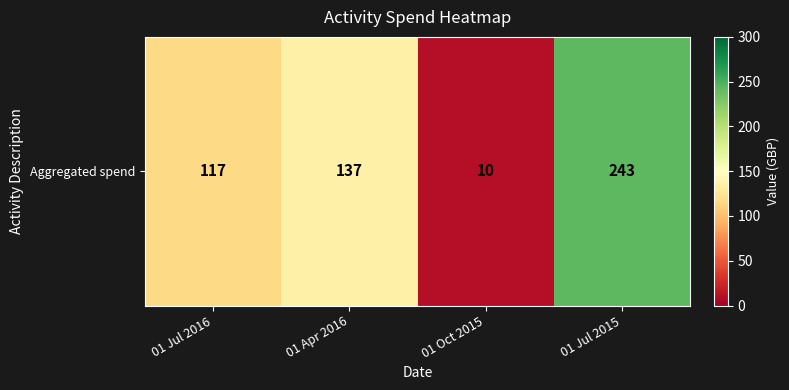

How many values exceed 137?

1